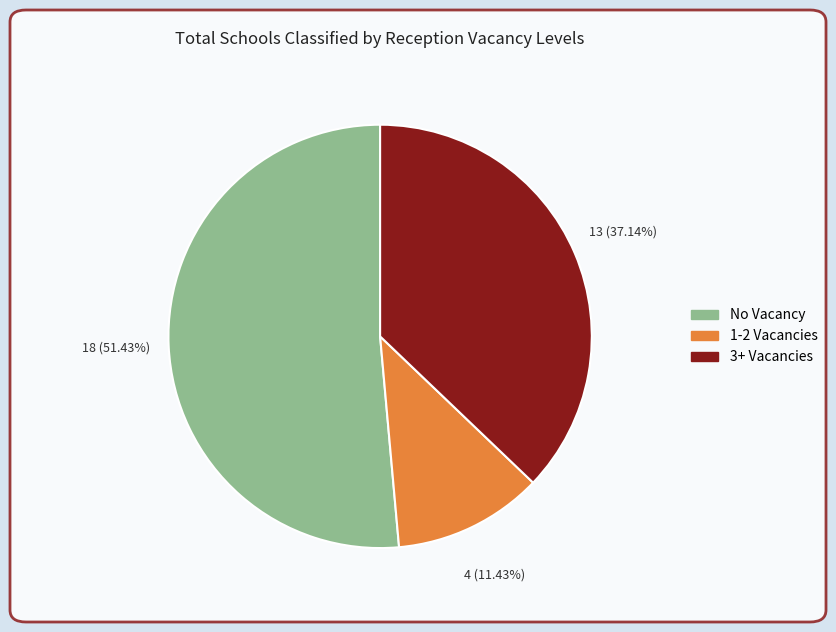

Count the number of slices in the pie.

3